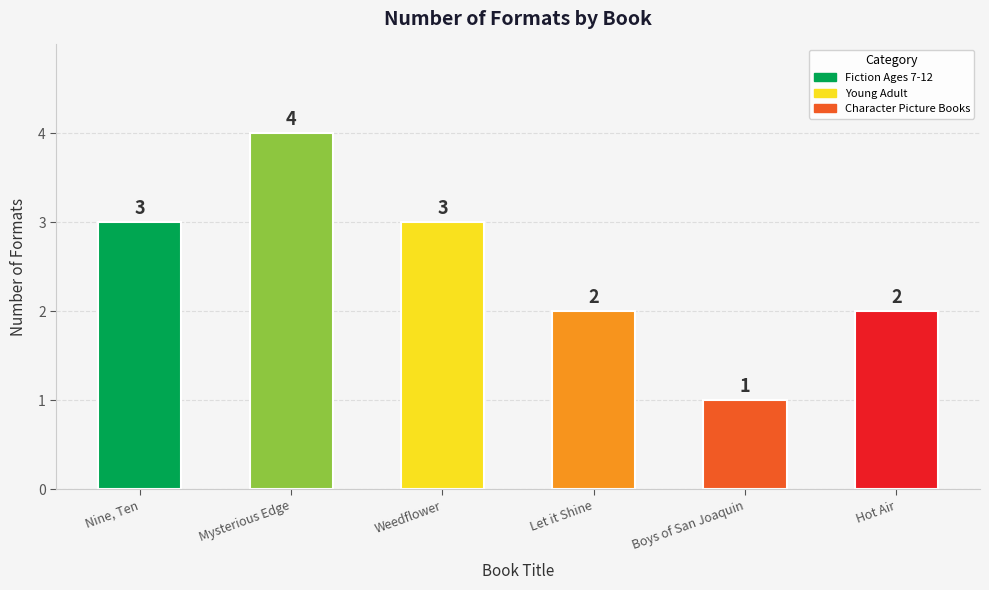

What is the sum of all values?

15